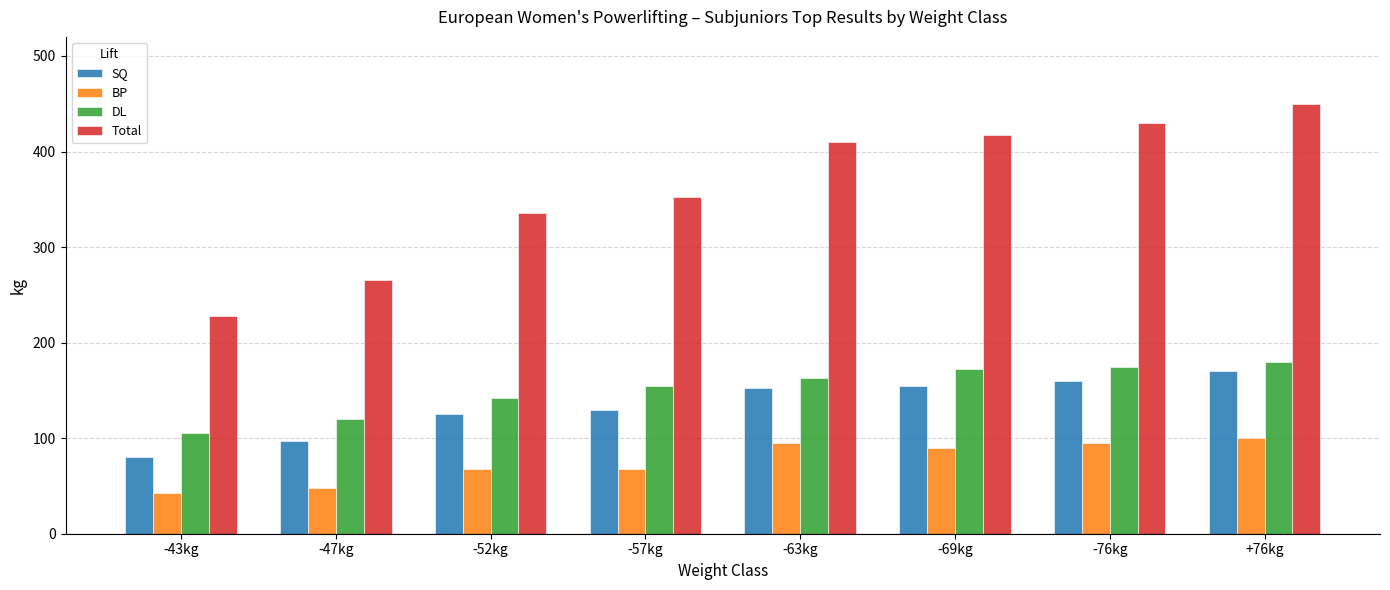

What is the difference between the highest and lowest values at -43kg?

185.0